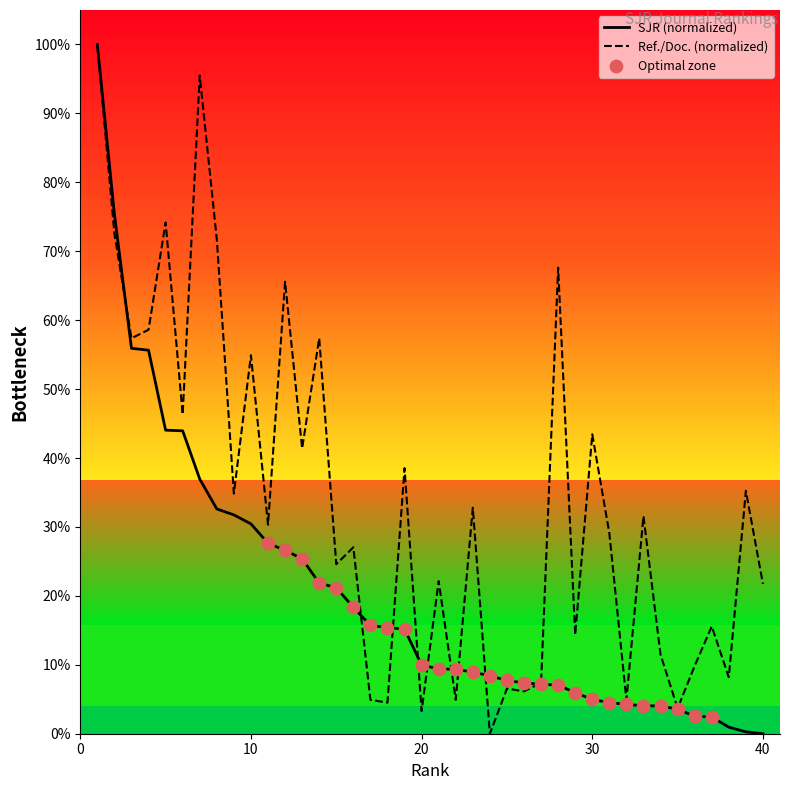

Is the value of SJR at 26 greater than the value of Ref. / Doc. at 40?

No